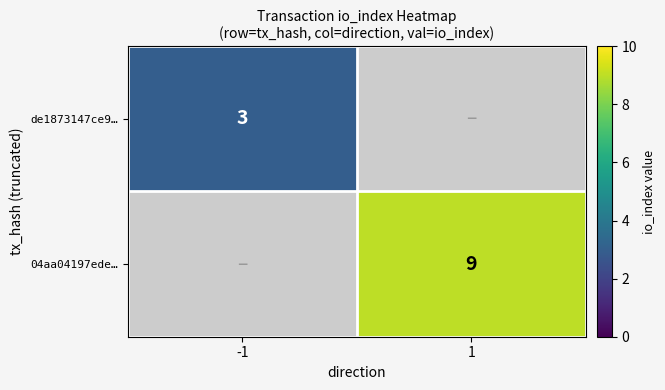

How many series are shown in this chart?

2